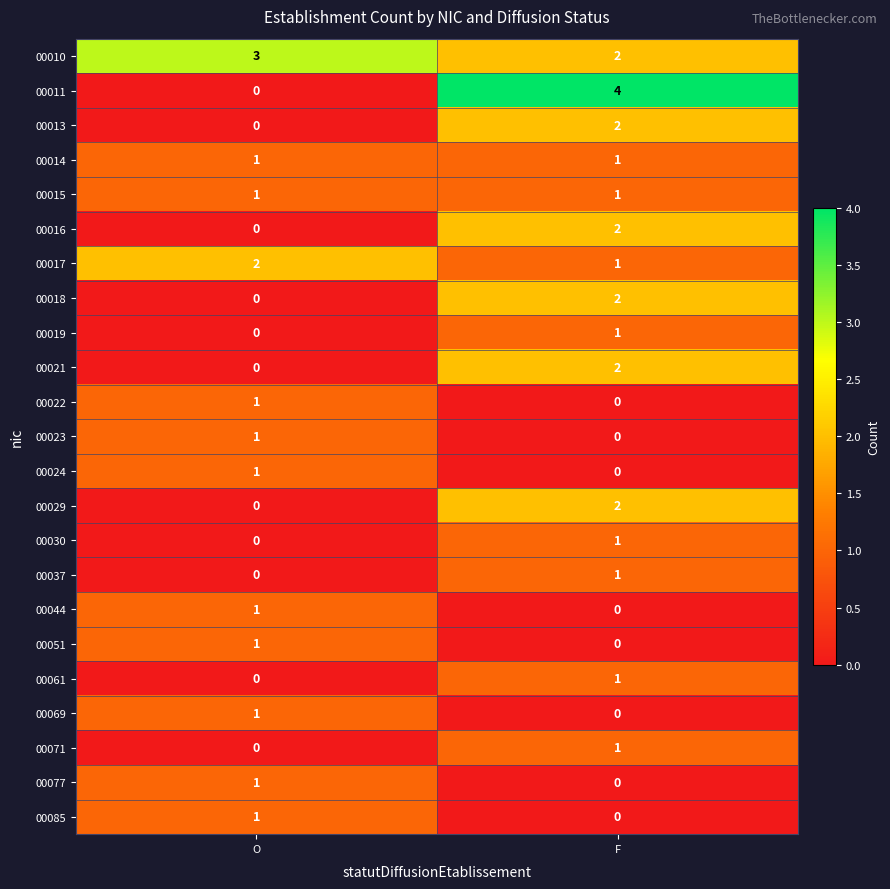

The value of 00024 at O is 2. True or false?

False